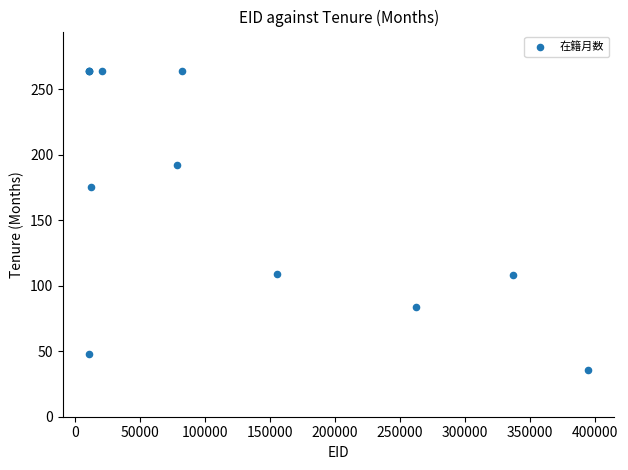

What Y value in the scatter plot is closest to 150?

175